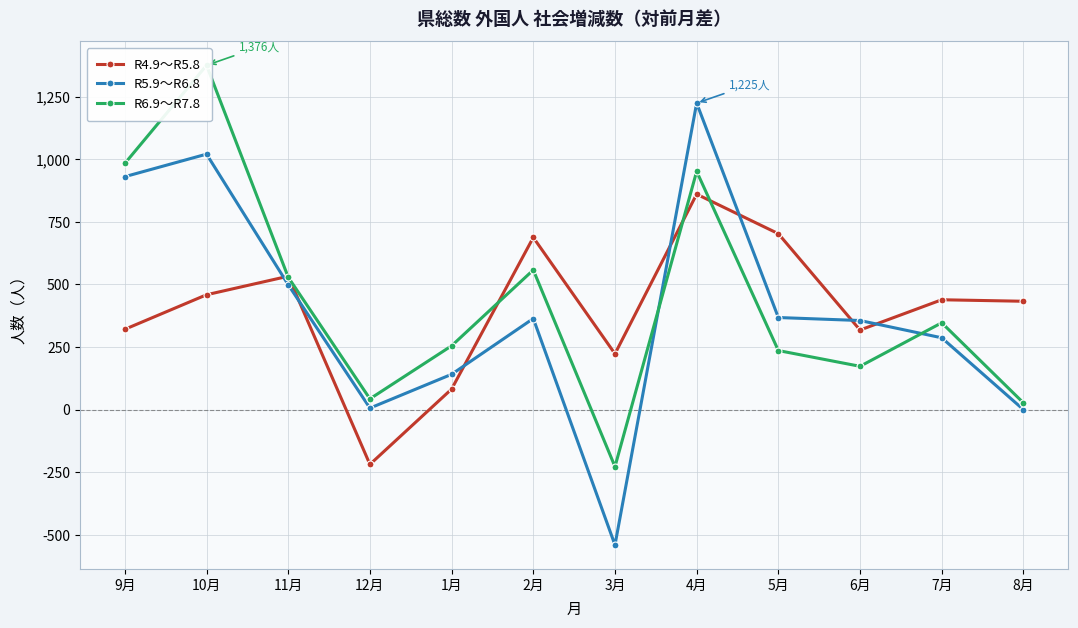

At how many categories does at least one series exceed 26?

12